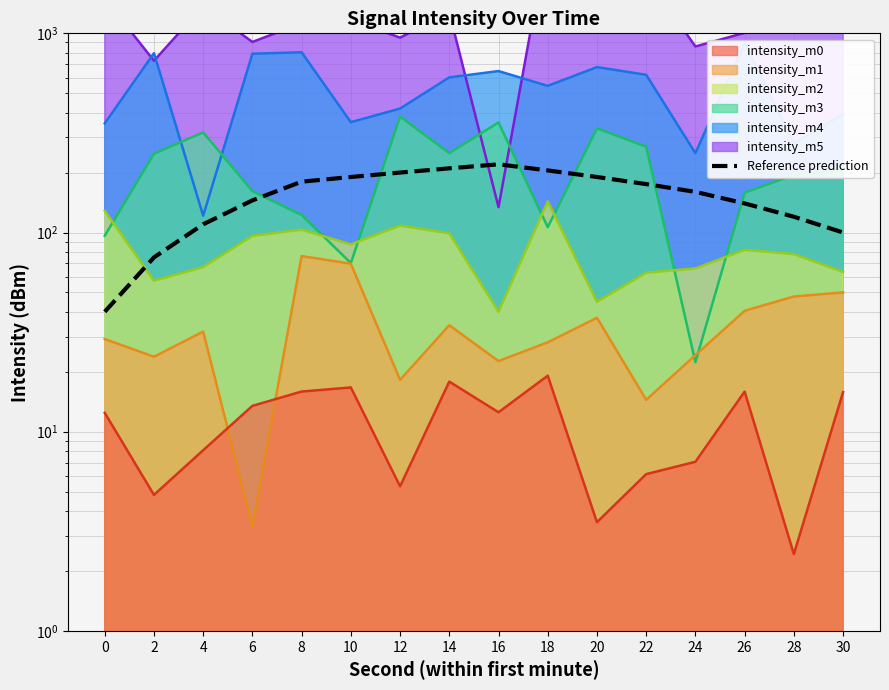

True or false: there are more than 1 points higher than both neighbors.

False